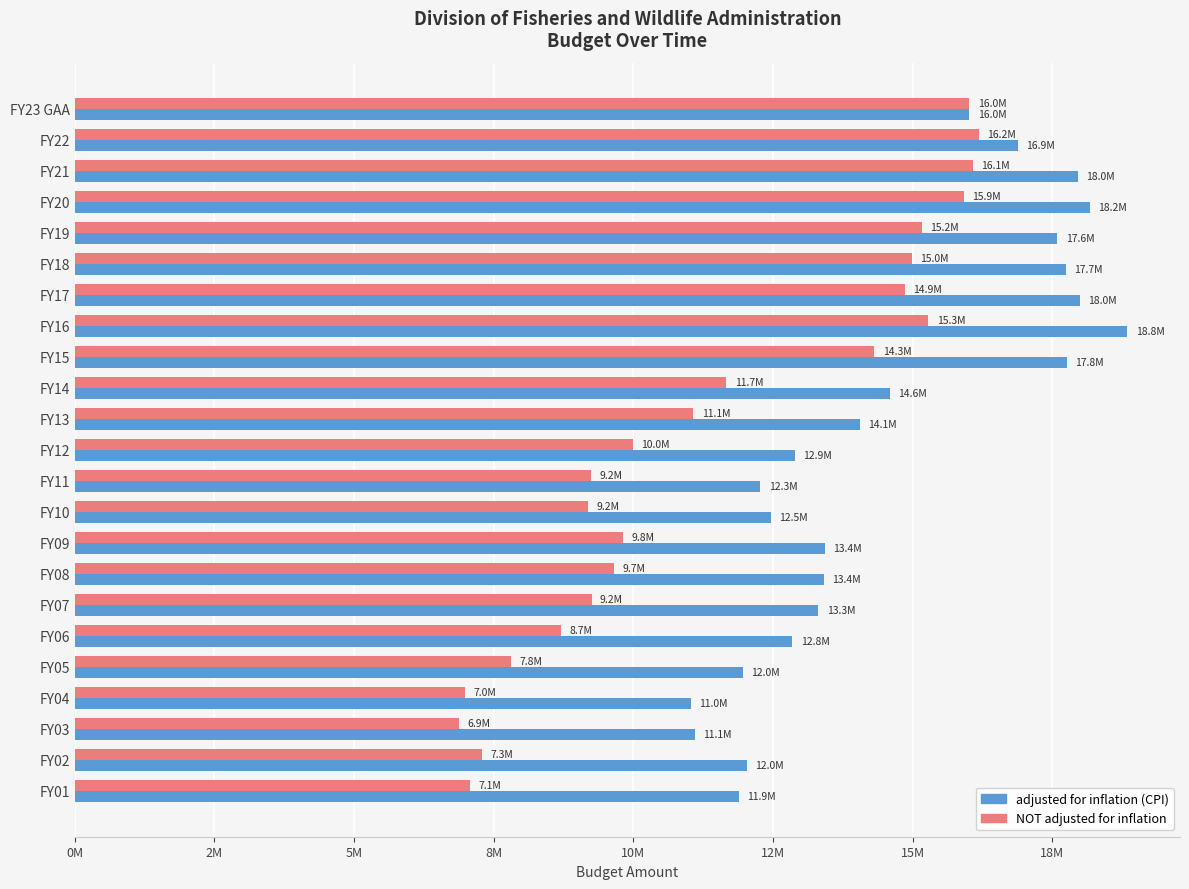

What are all the series names shown in the legend?

adjusted for inflation (CPI), NOT adjusted for inflation